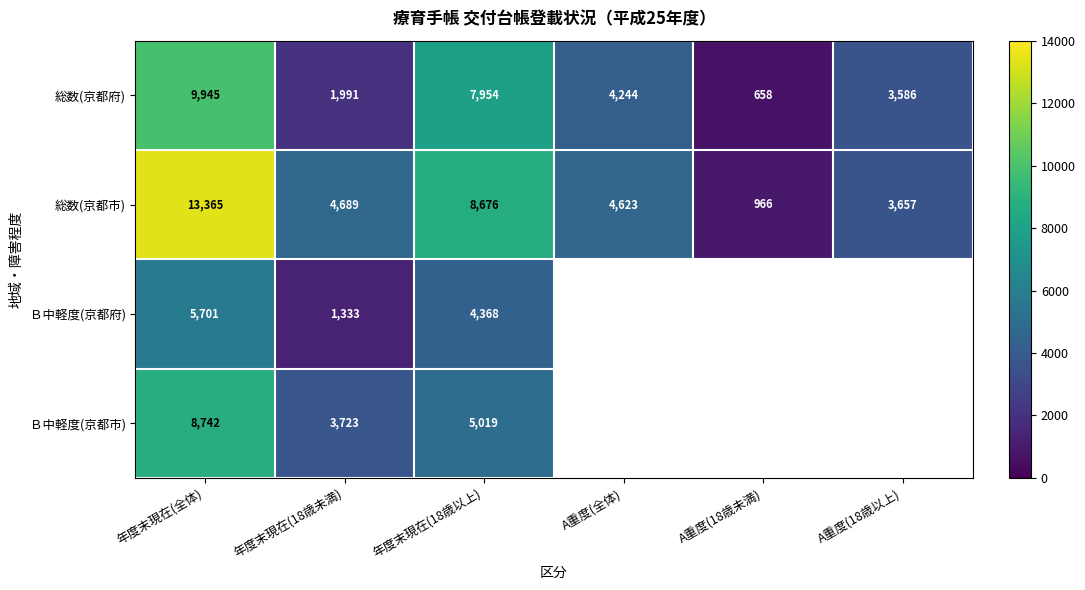

Rank the categories by 総数(京都府) value from lowest to highest.

A重度(18歳未満), 年度末現在(18歳未満), A重度(18歳以上), A重度(全体), 年度末現在(18歳以上), 年度末現在(全体)